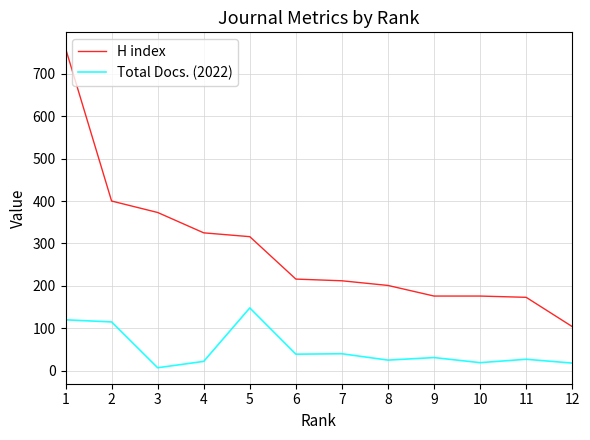

At 11, list the series in order from largest to smallest.

H index, Total Docs. (2022)